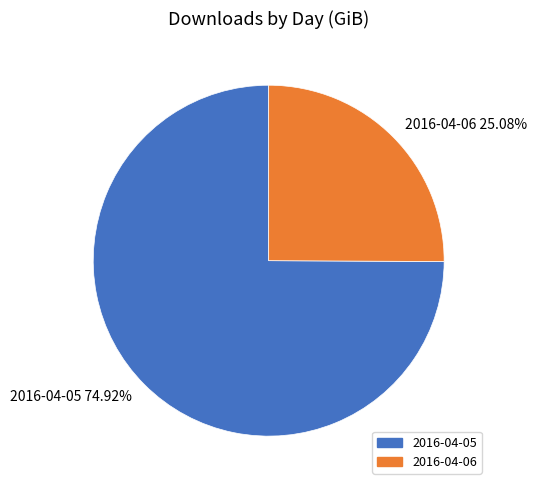

To the nearest percent, what percentage of the pie is 2016-04-05?

75%